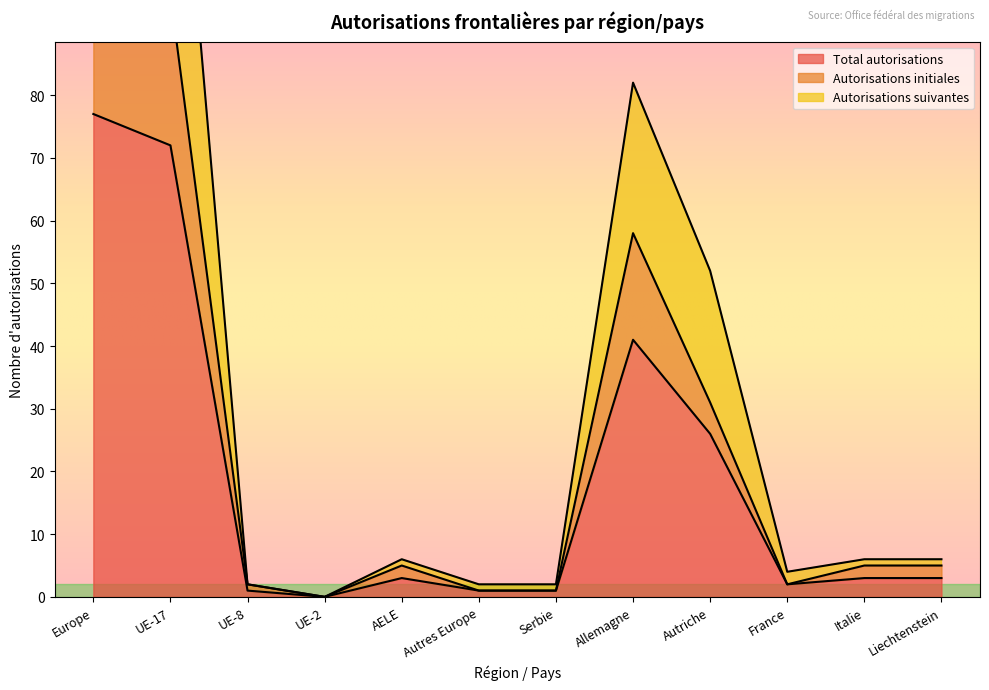

What is the average value of the Total autorisations series?

19